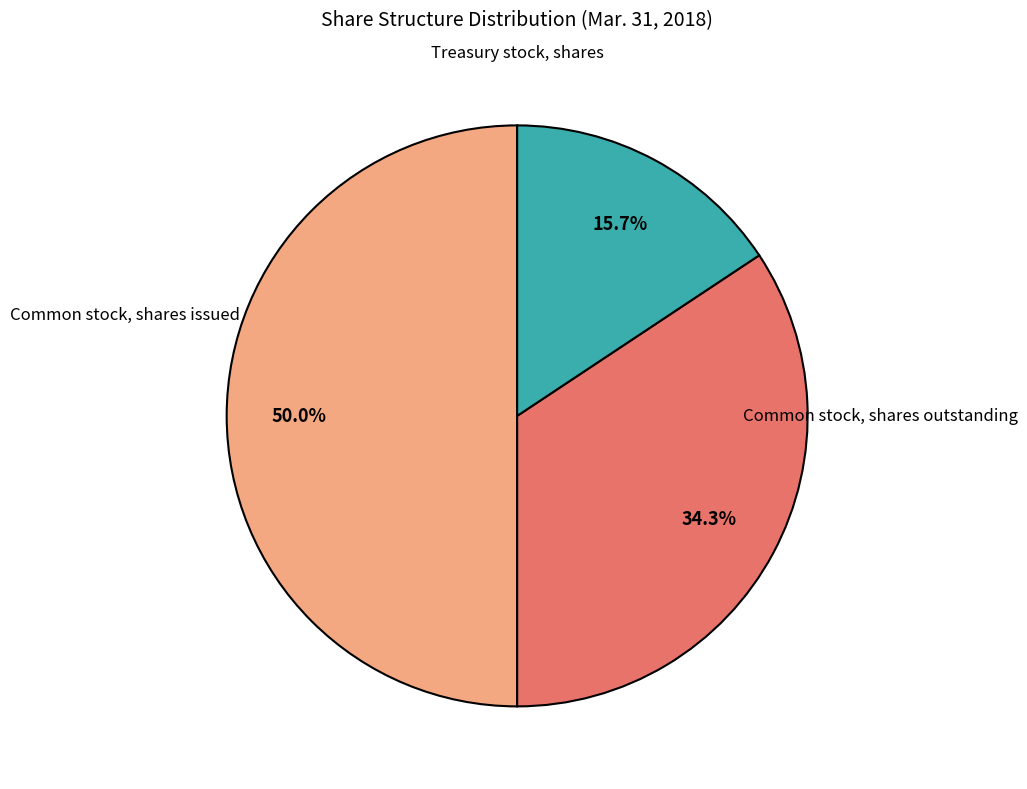

Approximately how many times larger is the value at Treasury stock, shares compared to Common stock, shares issued?

0.3